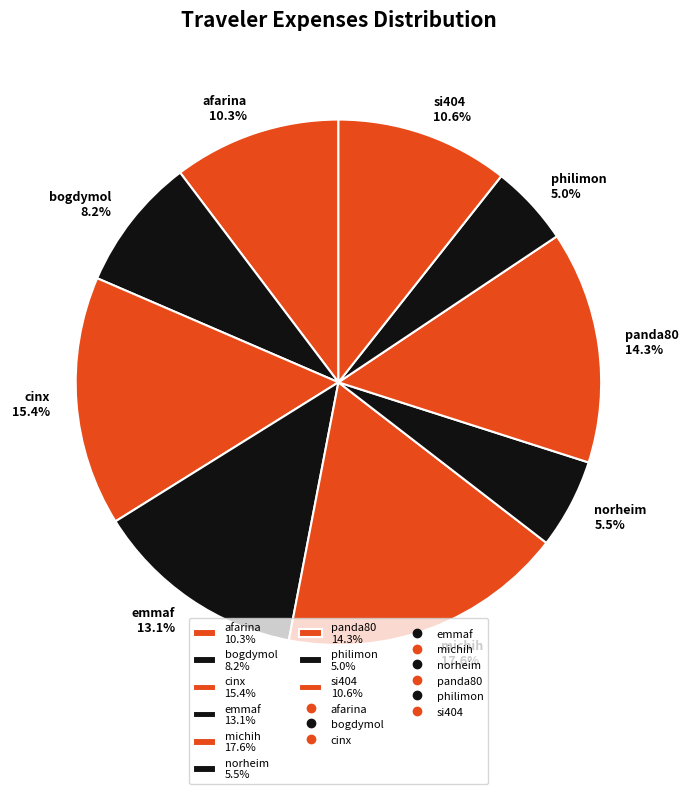

Does any single category account for the majority?

No